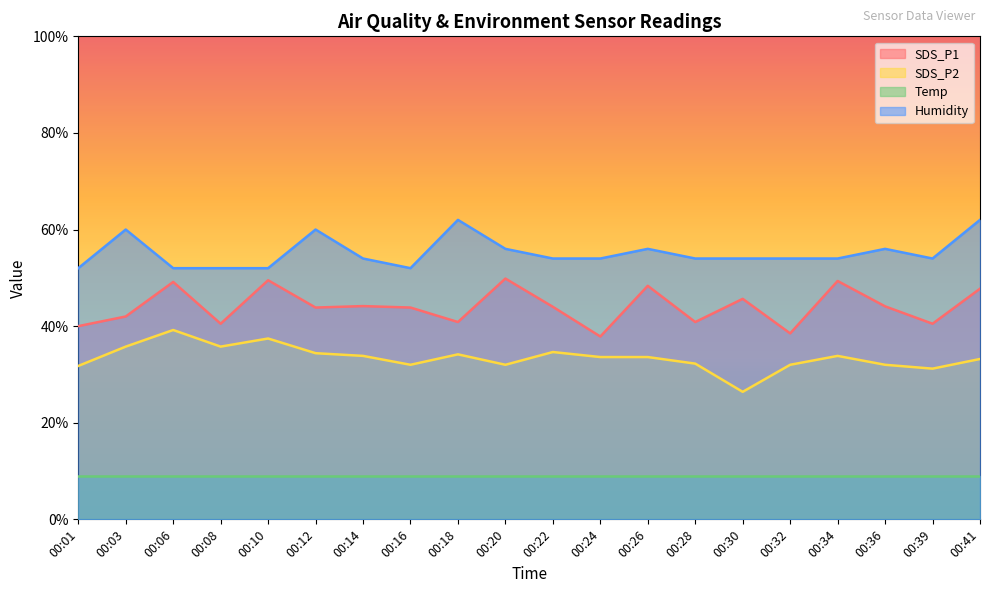

What is the maximum value for SDS_P2?

39.2